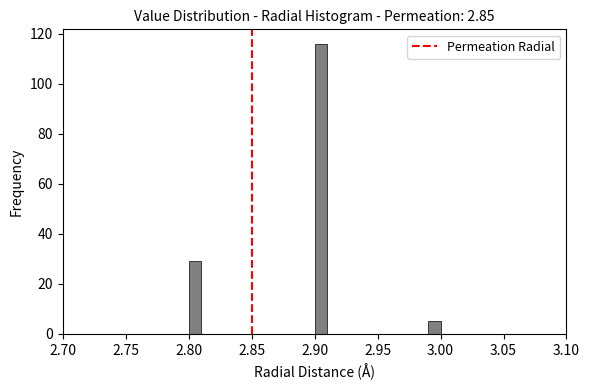

Around what value on the x-axis is the tallest bar? Give the approximate position of its centre, as read against the axis.

2.905